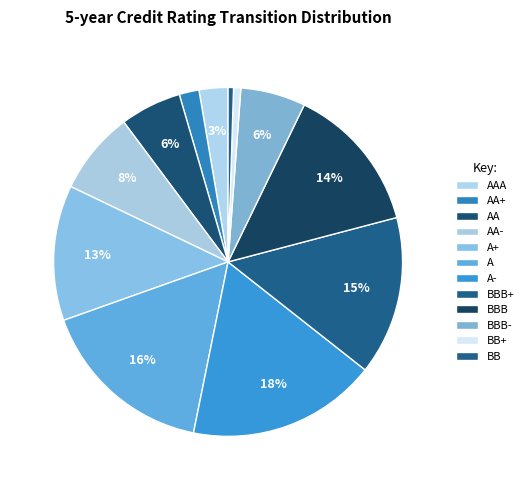

To the nearest percent, what percentage of the pie is AA?

6%